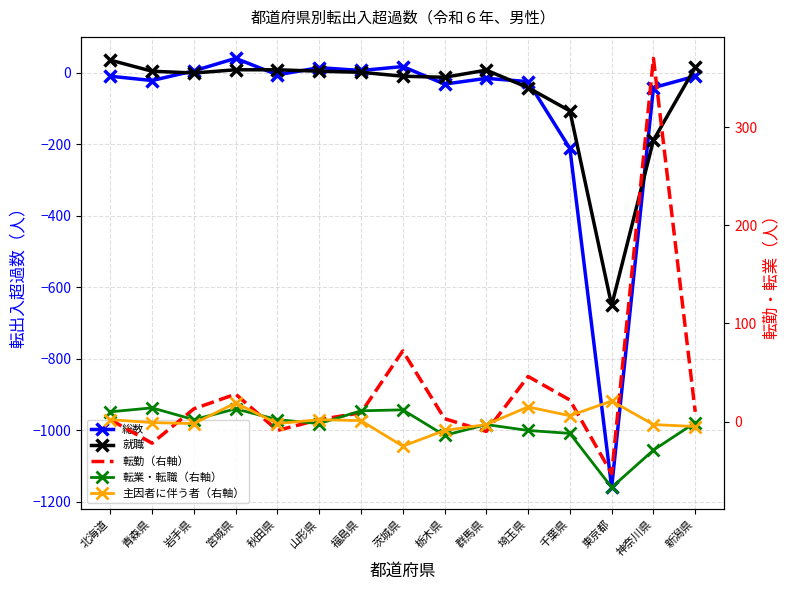

Reading left to right, extract all data points from this chart.

総数: 北海道=-10	青森県=-22	岩手県=5	宮城県=40	秋田県=-6	山形県=14	福島県=6	茨城県=17	栃木県=-32	群馬県=-16	埼玉県=-25	千葉県=-212	東京都=-1160	神奈川県=-42	新潟県=-10
就職: 北海道=35	青森県=4	岩手県=-1	宮城県=8	秋田県=8	山形県=4	福島県=1	茨城県=-10	栃木県=-13	群馬県=7	埼玉県=-42	千葉県=-107	東京都=-651	神奈川県=-189	新潟県=15
転勤（右軸）: 北海道=2	青森県=-22	岩手県=13	宮城県=28	秋田県=-9	山形県=2	福島県=9	茨城県=72	栃木県=3	群馬県=-10	埼玉県=46	千葉県=22	東京都=-53	神奈川県=370	新潟県=10
転業・転職（右軸）: 北海道=10	青森県=14	岩手県=2	宮城県=13	秋田県=2	山形県=-2	福島県=11	茨城県=12	栃木県=-14	群馬県=-3	埼玉県=-9	千葉県=-12	東京都=-67	神奈川県=-29	新潟県=-1
主因者に伴う者（右軸）: 北海道=2	青森県=-1	岩手県=-2	宮城県=19	秋田県=-2	山形県=2	福島県=1	茨城県=-25	栃木県=-9	群馬県=-3	埼玉県=15	千葉県=6	東京都=21	神奈川県=-3	新潟県=-5